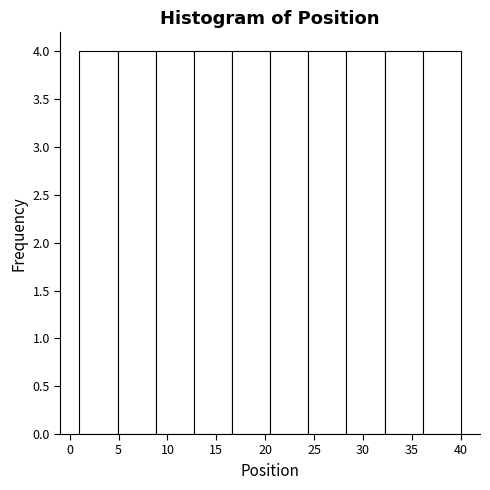

How tall is the bar that spans 8.8 to 12.7 on the x-axis? Neither the bar edges nor the heights are printed on the chart, so give them approximately, as read against the axes.

4